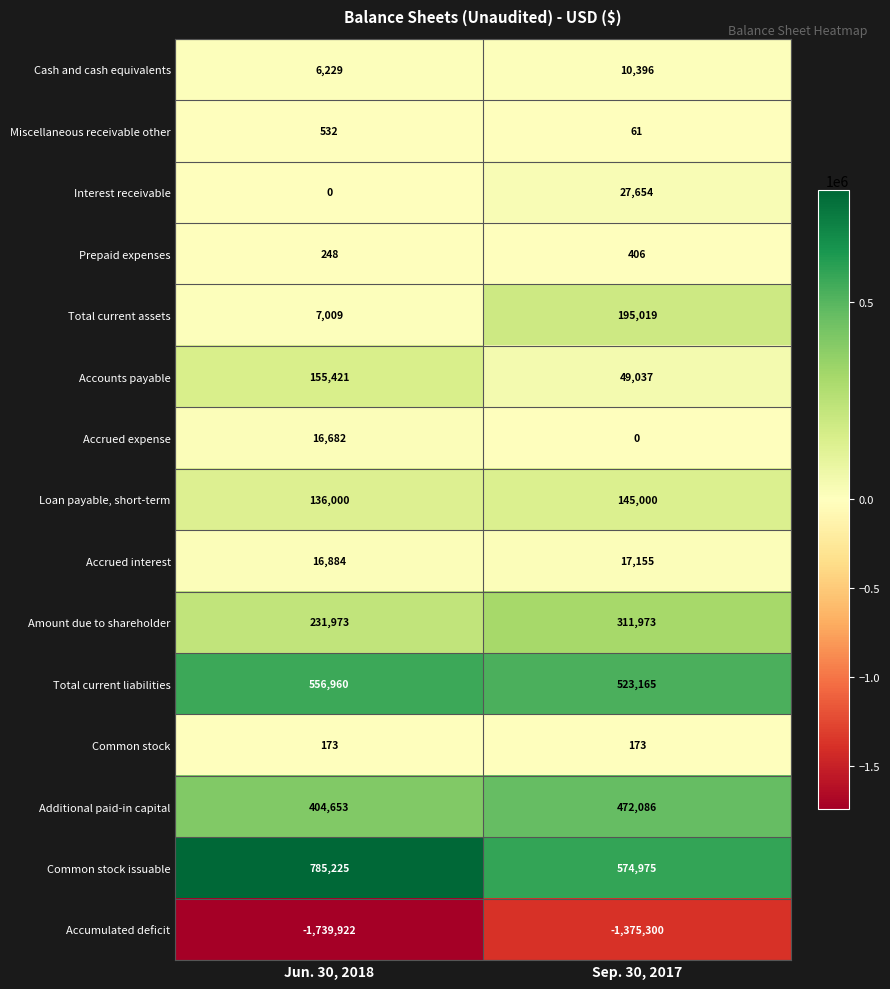

Rank the series at Sep. 30, 2017 from lowest to highest value.

Accumulated deficit, Accrued expense, Miscellaneous receivable other, Common stock, Prepaid expenses, Cash and cash equivalents, Accrued interest, Interest receivable, Accounts payable, Loan payable, short-term, Total current assets, Amount due to shareholder, Additional paid-in capital, Total current liabilities, Common stock issuable